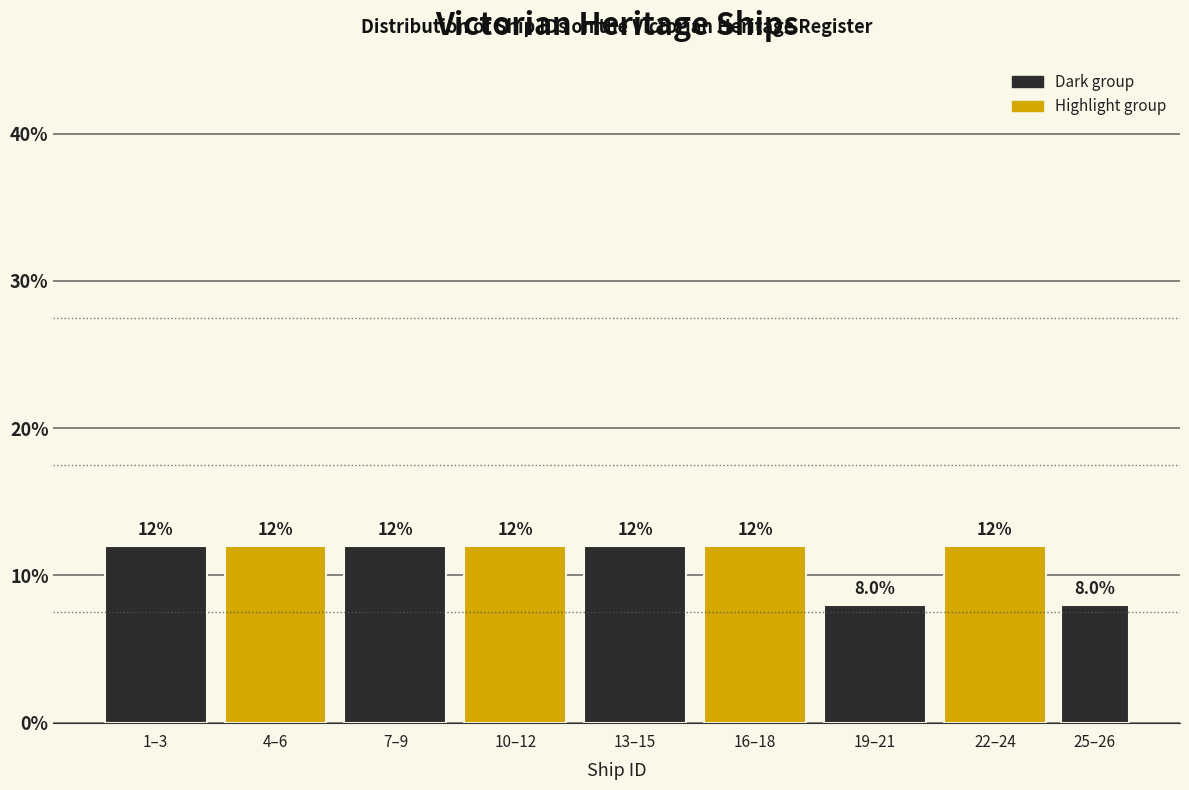

Reading left to right, transcribe all the data shown in this chart.

1–3=12	4–6=12	7–9=12	10–12=12	13–15=12	16–18=12	19–21=8	22–24=12	25–26=8